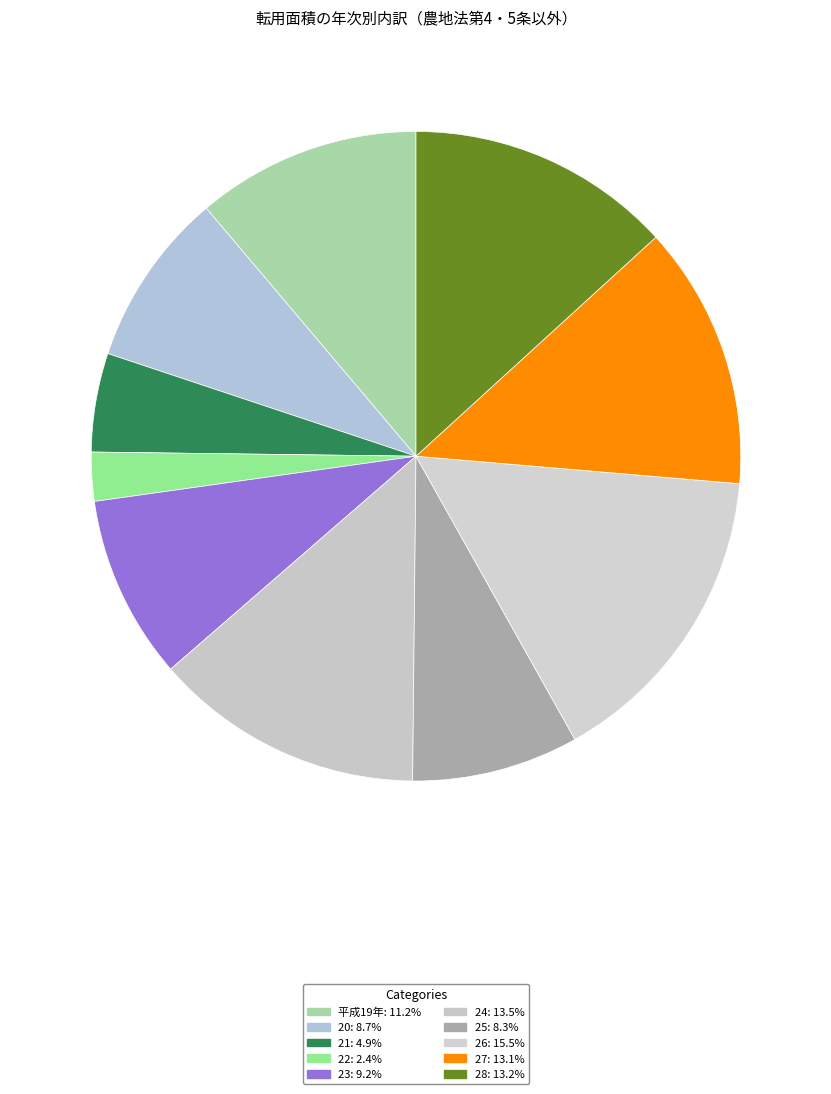

Count the number of slices in the pie.

10